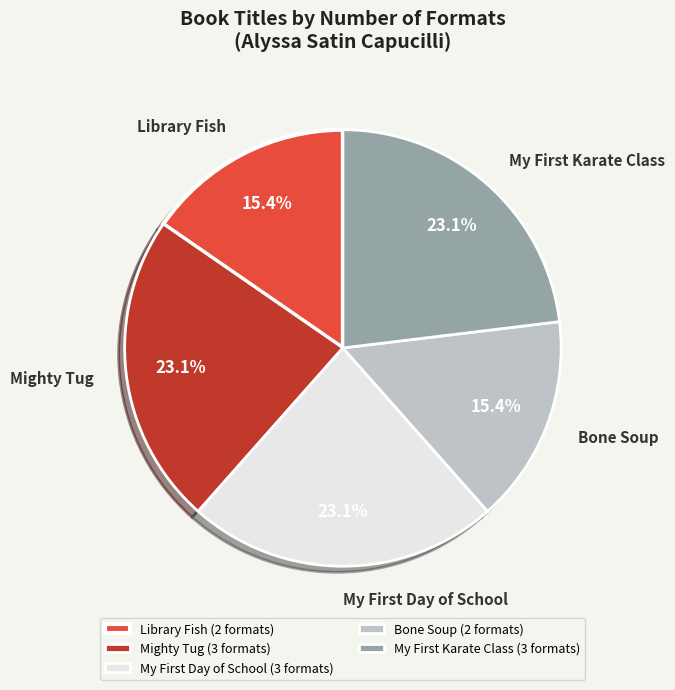

To the nearest percent, what is the average slice percentage?

20%